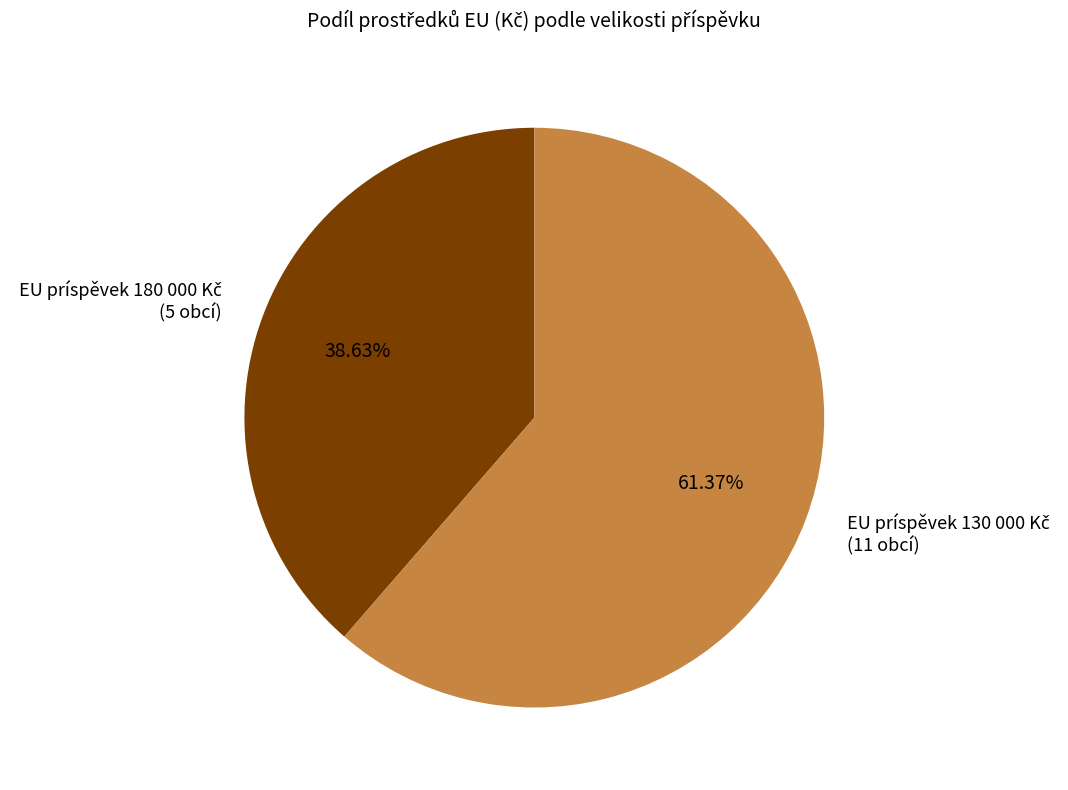

Is there any slice that represents more than half of the pie?

Yes